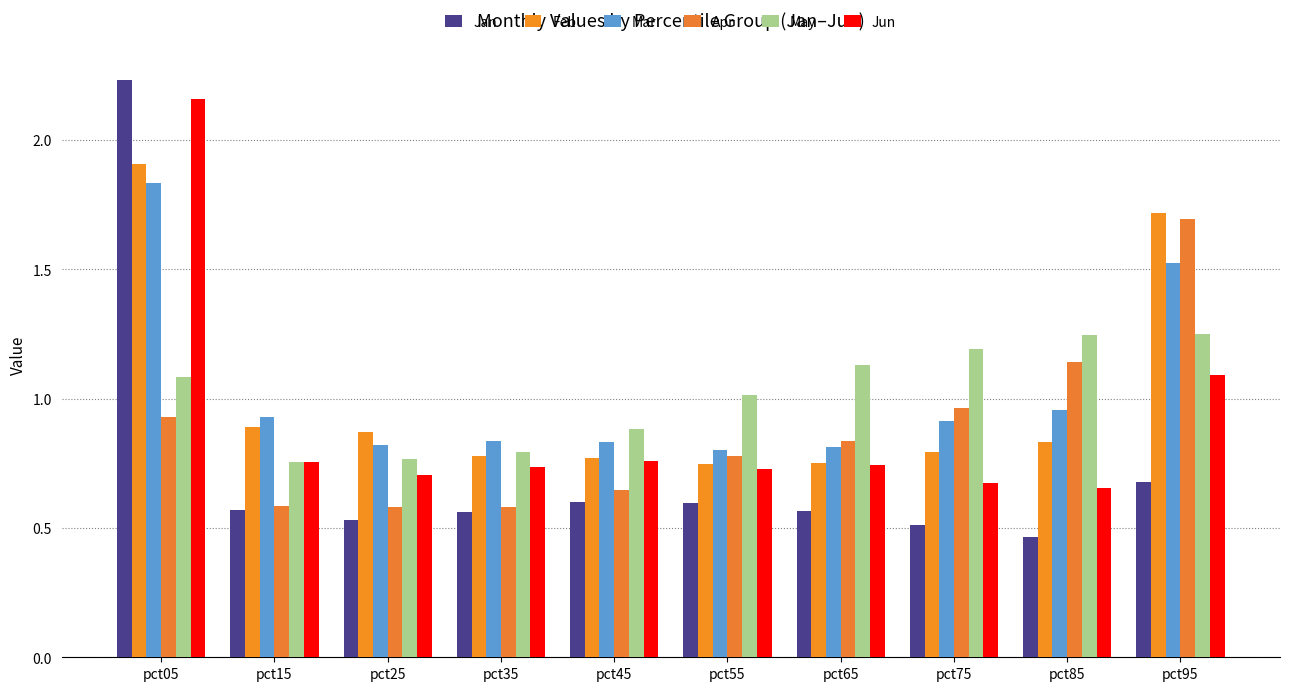

Count the number of data series in this chart.

6